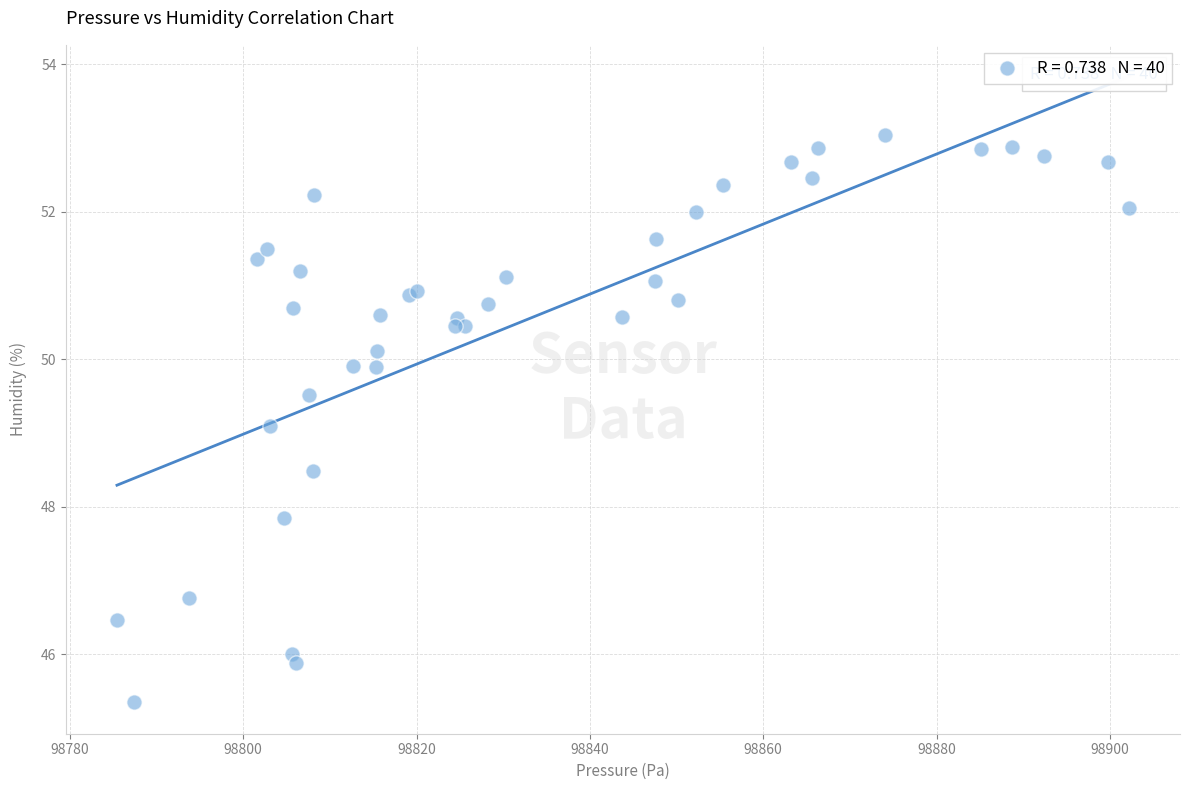

What Y value in the scatter plot is closest to 49?

49.1